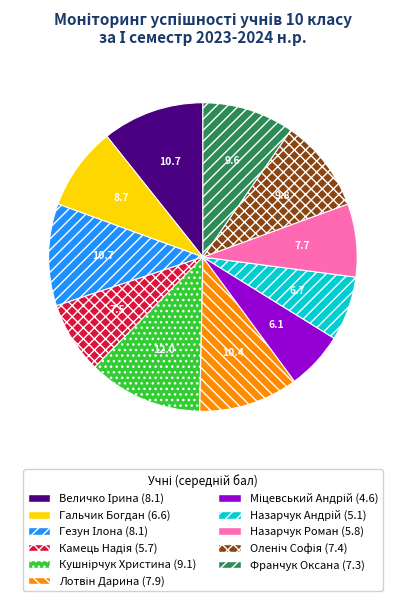

Count the number of slices in the pie.

11